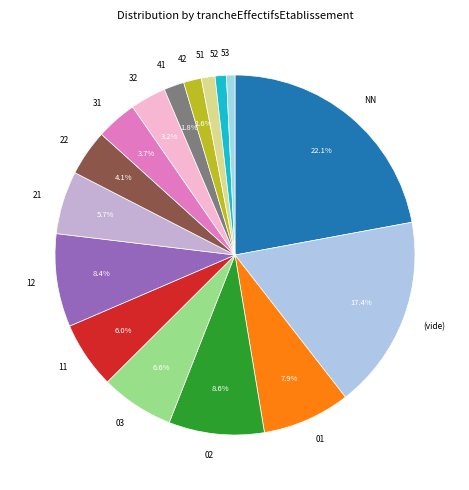

Combined, what portion of the pie is 22 and 01?

12.0%